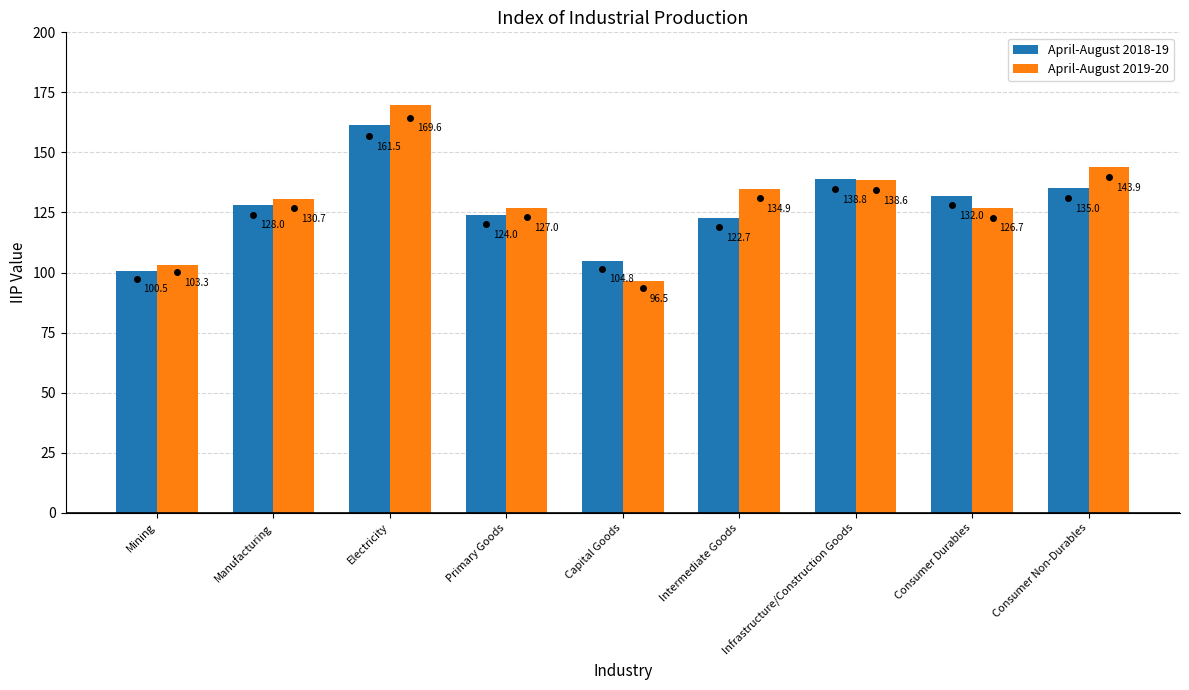

Which series changed the most between Mining and Intermediate Goods?

April-August 2019-20